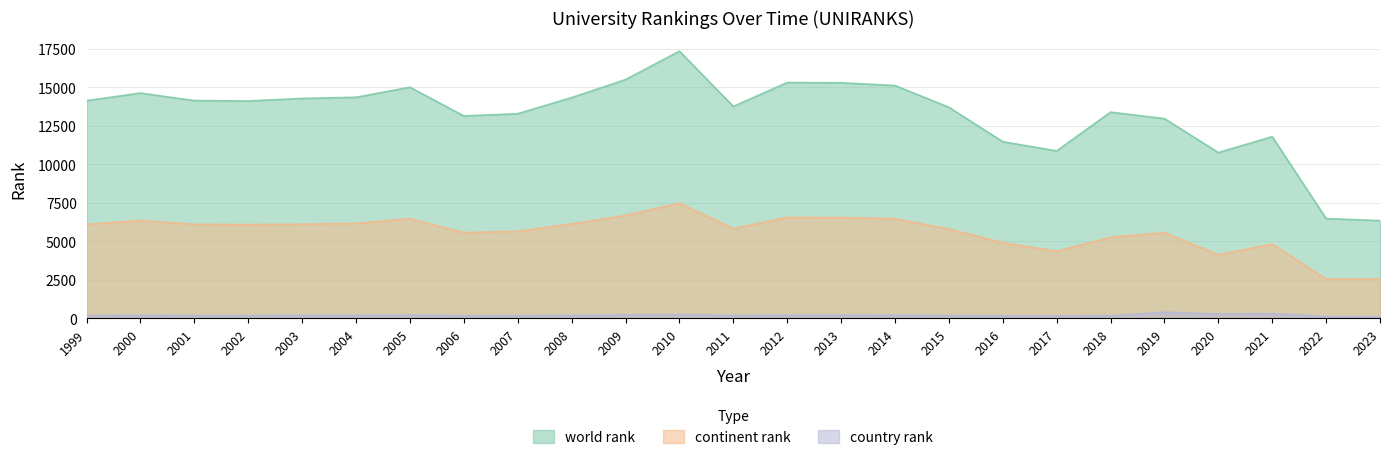

Which category has the highest value across all series?

2010